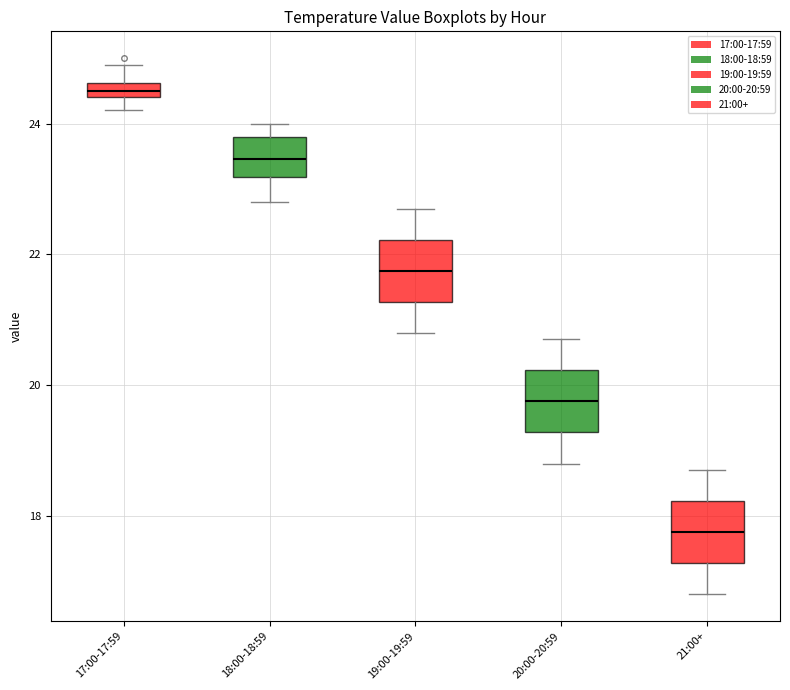

Which box has the lowest median line?

21:00+